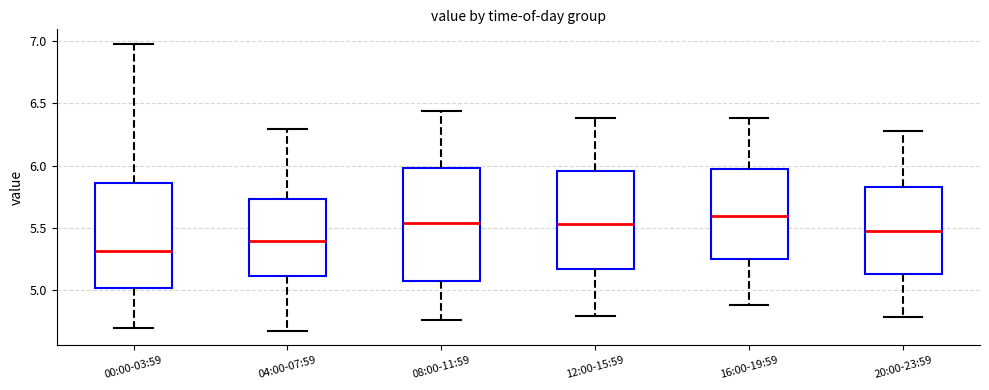

Reading left to right, transcribe this box plot: for each box, give where its median line is, the range the box spans, and where its two whiskers end, as read against the y-axis. The values are not printed on the chart, so give them approximately, as read against the axis.

00:00-03:59: median 5.30, box 5.00 to 5.85, whiskers 4.70 to 7.00
04:00-07:59: median 5.40, box 5.10 to 5.75, whiskers 4.65 to 6.30
08:00-11:59: median 5.55, box 5.05 to 6.00, whiskers 4.75 to 6.45
12:00-15:59: median 5.55, box 5.15 to 5.95, whiskers 4.80 to 6.40
16:00-19:59: median 5.60, box 5.25 to 5.95, whiskers 4.90 to 6.40
20:00-23:59: median 5.50, box 5.15 to 5.85, whiskers 4.80 to 6.30